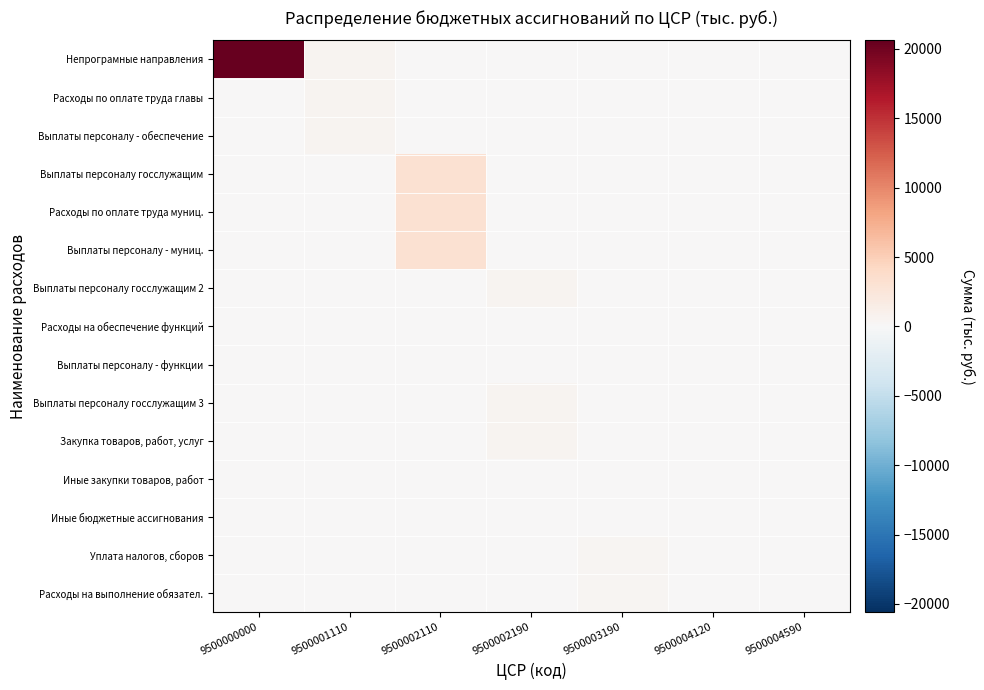

Which series has the largest total across all categories?

Непрограмные направления